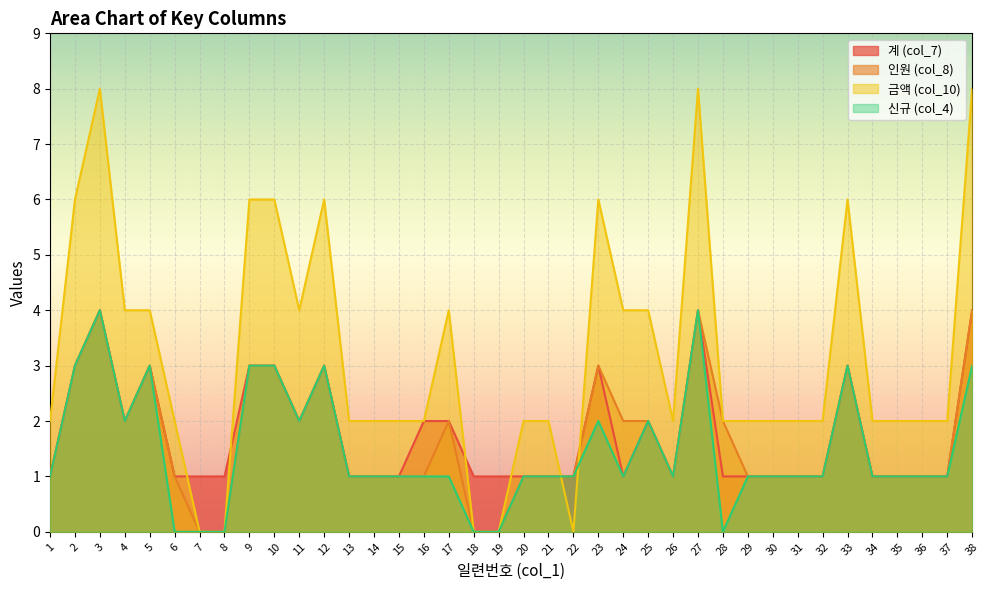

At which category is the sum across all series the highest?

3